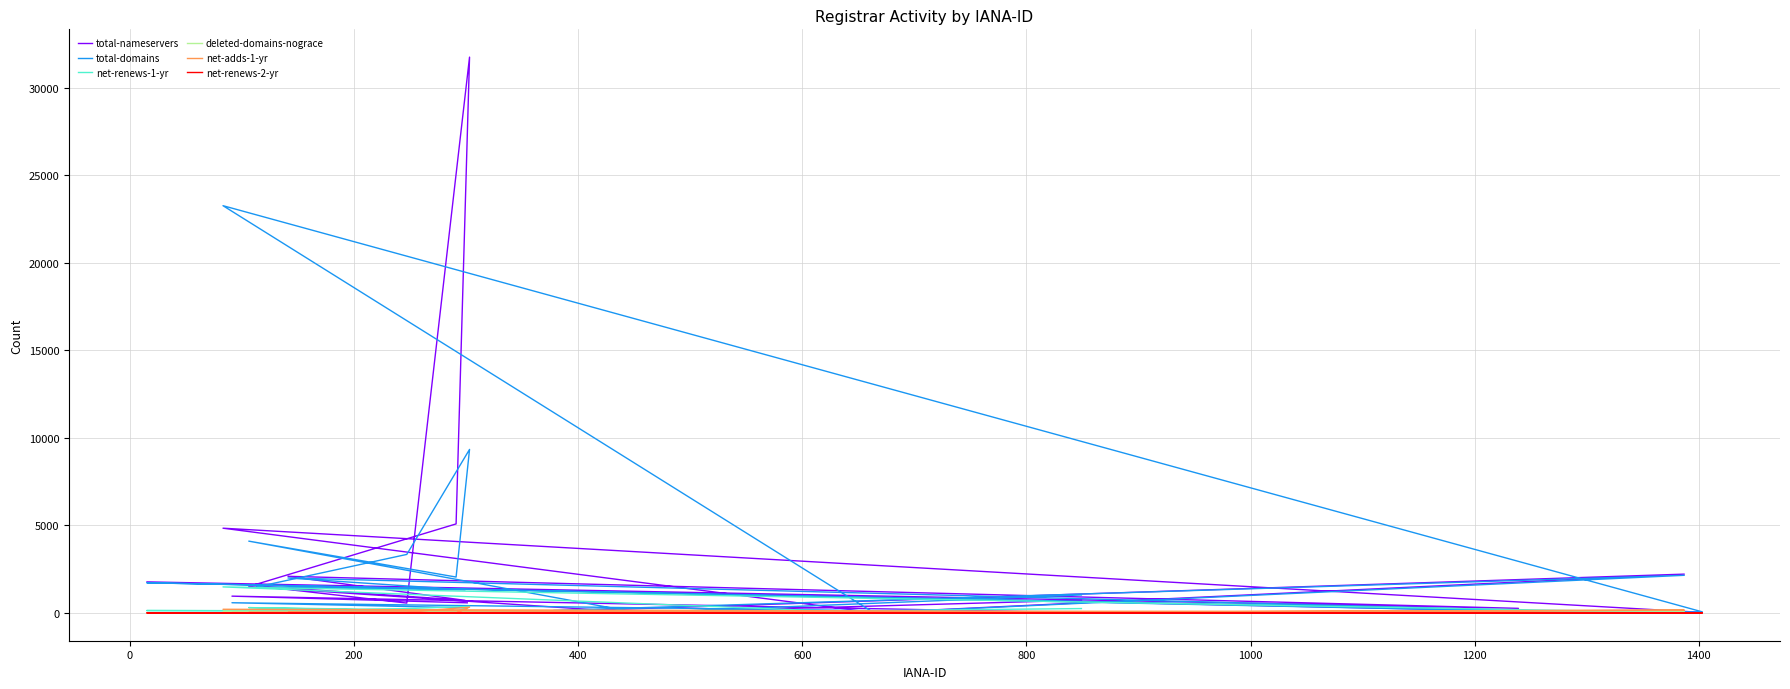

What is the sum of all deleted-domains-nograce values?

313